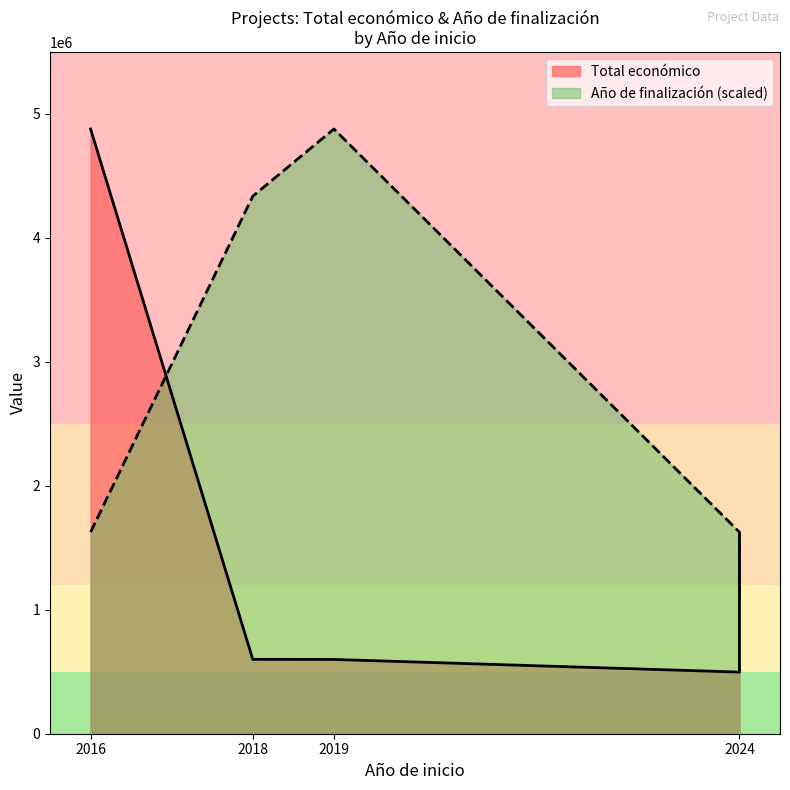

True or false: Total económico has more than 1 interior local peaks.

False